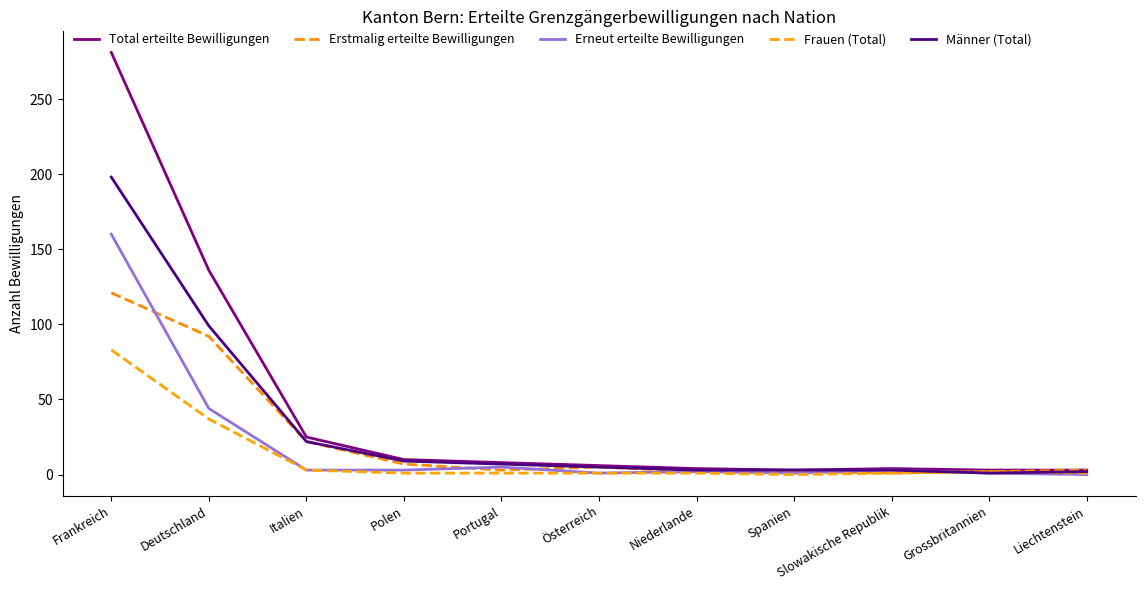

Reading right to left, list all the values displayed in this chart.

Total erteilte Bewilligungen: Liechtenstein=3	Grossbritannien=3	Slowakische Republik=4	Spanien=3	Niederlande=4	Österreich=6	Portugal=8	Polen=10	Italien=25	Deutschland=136	Frankreich=281
Erstmalig erteilte Bewilligungen: Liechtenstein=3	Grossbritannien=2	Slowakische Republik=1	Spanien=2	Niederlande=2	Österreich=5	Portugal=3	Polen=7	Italien=22	Deutschland=92	Frankreich=121
Erneut erteilte Bewilligungen: Liechtenstein=0	Grossbritannien=1	Slowakische Republik=3	Spanien=1	Niederlande=2	Österreich=1	Portugal=5	Polen=3	Italien=3	Deutschland=44	Frankreich=160
Frauen (Total): Liechtenstein=1	Grossbritannien=2	Slowakische Republik=1	Spanien=0	Niederlande=1	Österreich=1	Portugal=1	Polen=1	Italien=3	Deutschland=37	Frankreich=83
Männer (Total): Liechtenstein=2	Grossbritannien=1	Slowakische Republik=3	Spanien=3	Niederlande=3	Österreich=5	Portugal=7	Polen=9	Italien=22	Deutschland=99	Frankreich=198